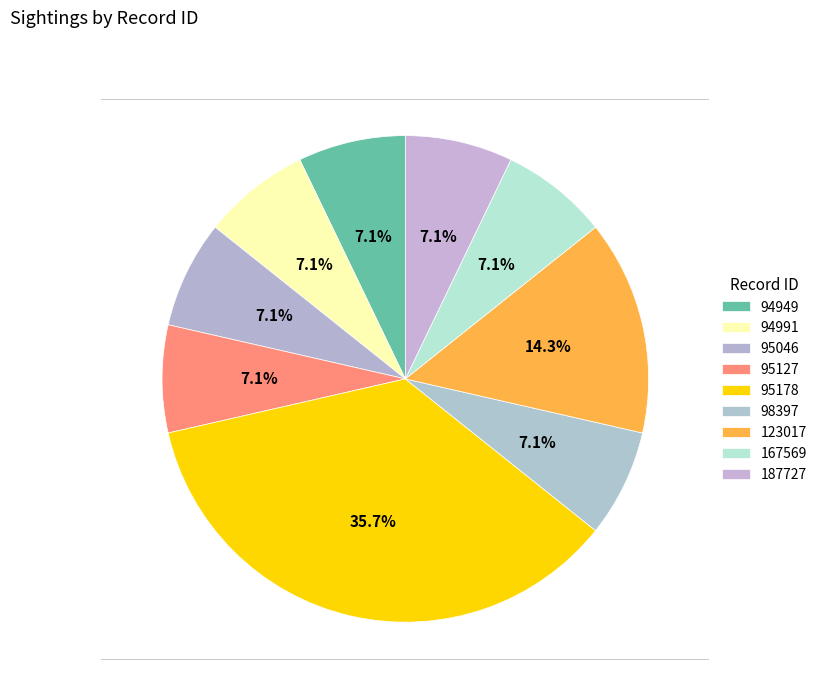

How many slices are in this pie chart?

9